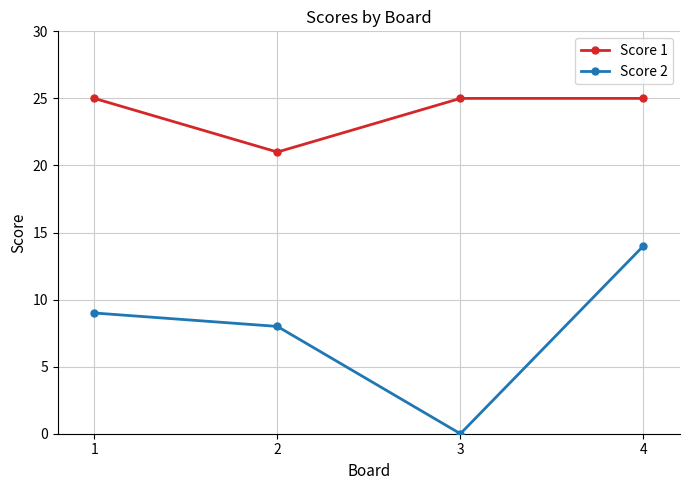

The value of Score 2 at 2 is 8. True or false?

True